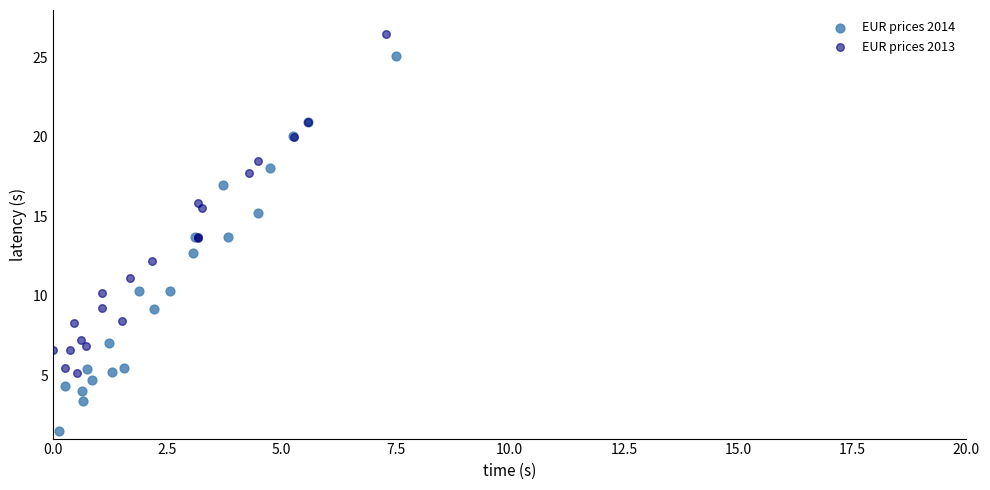

Which series has the widest spread of Y values?

EUR prices 2014